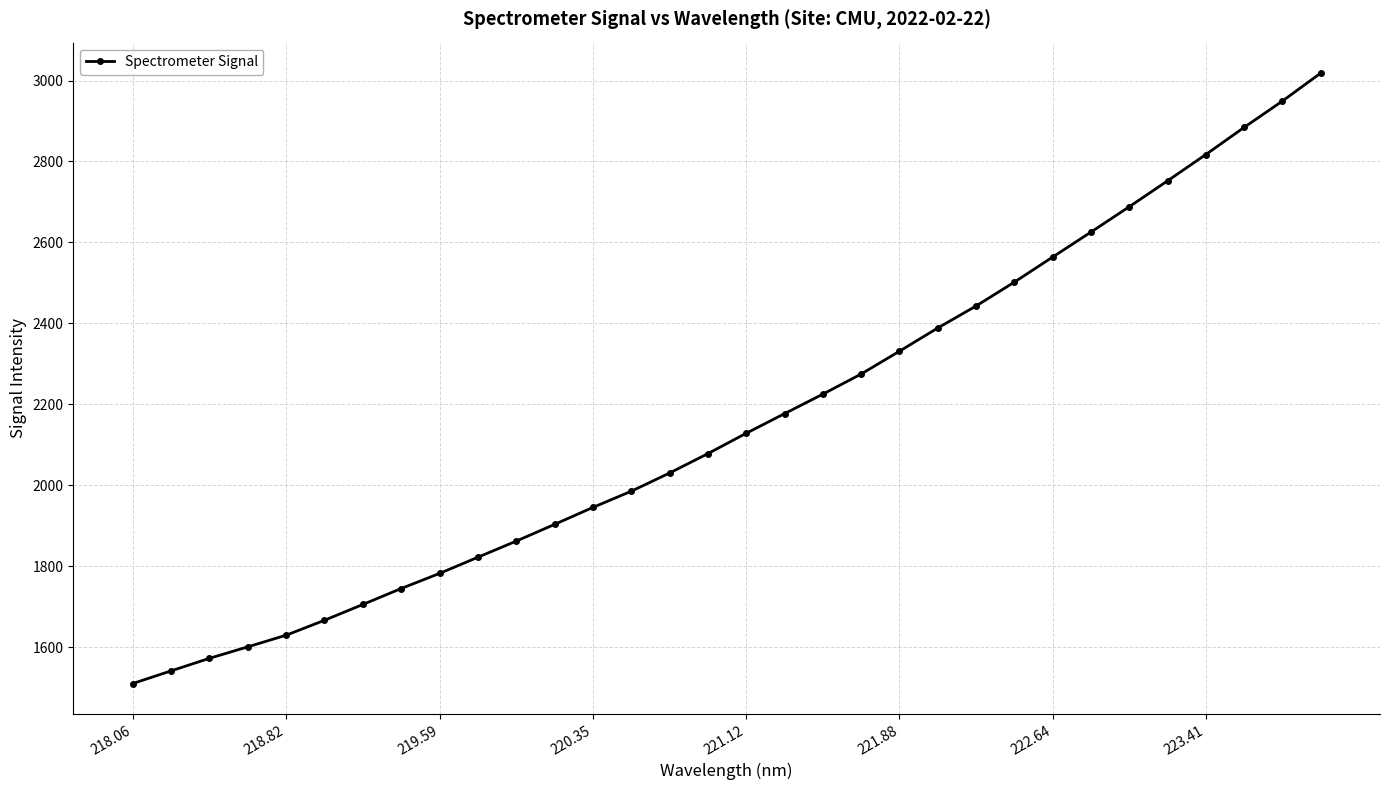

Reading right to left, what are all the values shown in this chart?

3018.2	2949.1	2884.0	2817.1	2752.0	2688.0	2625.4	2563.7	2501.7	2442.8	2388.4	2331.0	2274.6	2224.9	2176.7	2128.2	2077.9	2030.0	1985.0	1945.0	1903.0	1861.7	1821.9	1781.8	1744.6	1705.1	1666.1	1629.2	1600.4	1572.0	1541.0	1509.7